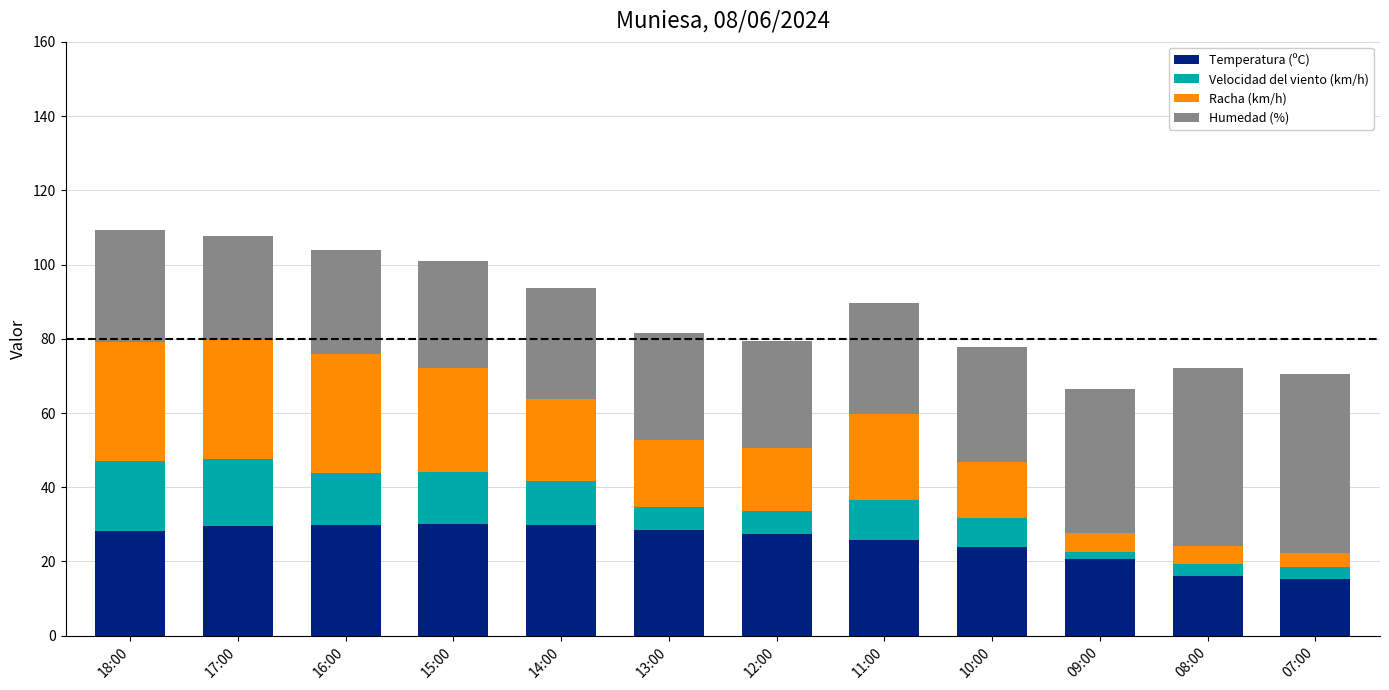

Is it true that Temperatura (ºC) equals 23.8 at 10:00?

True